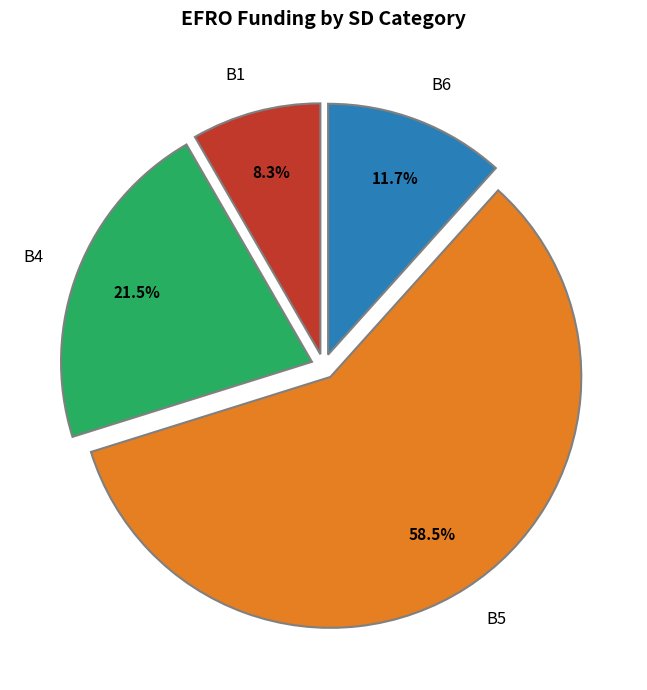

Which has a higher value, B4 or B6?

B4